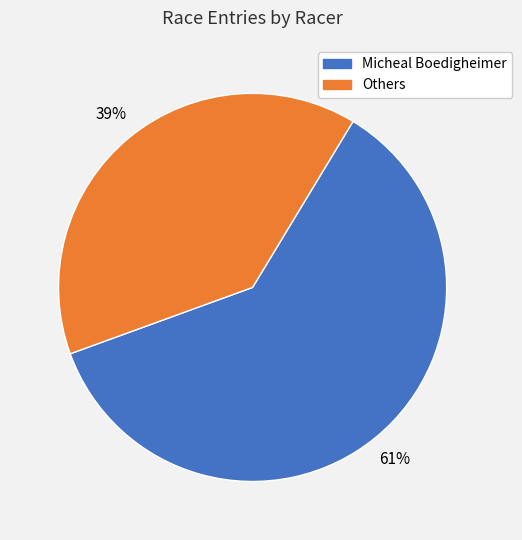

How many slices are in this pie chart?

2